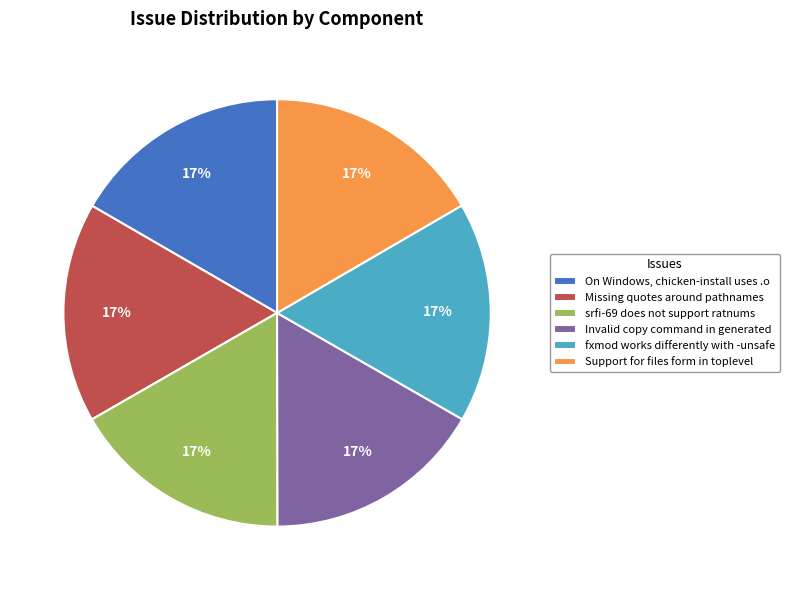

The On Windows, chicken-install uses .o slice represents 17% of the pie. True or false?

True